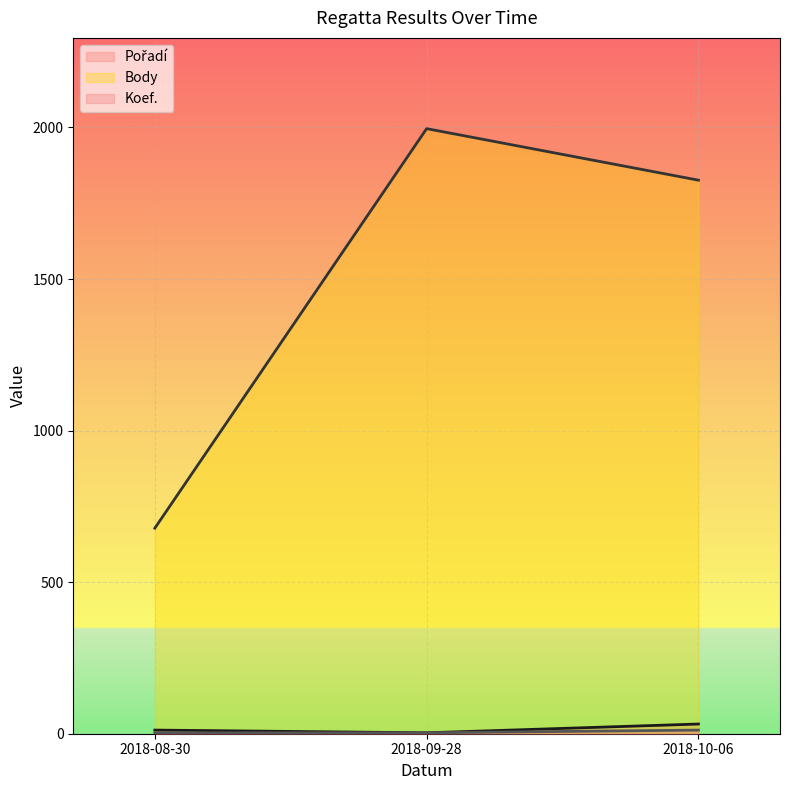

Between 2018-09-28 and 2018-08-30, which is larger?

2018-08-30